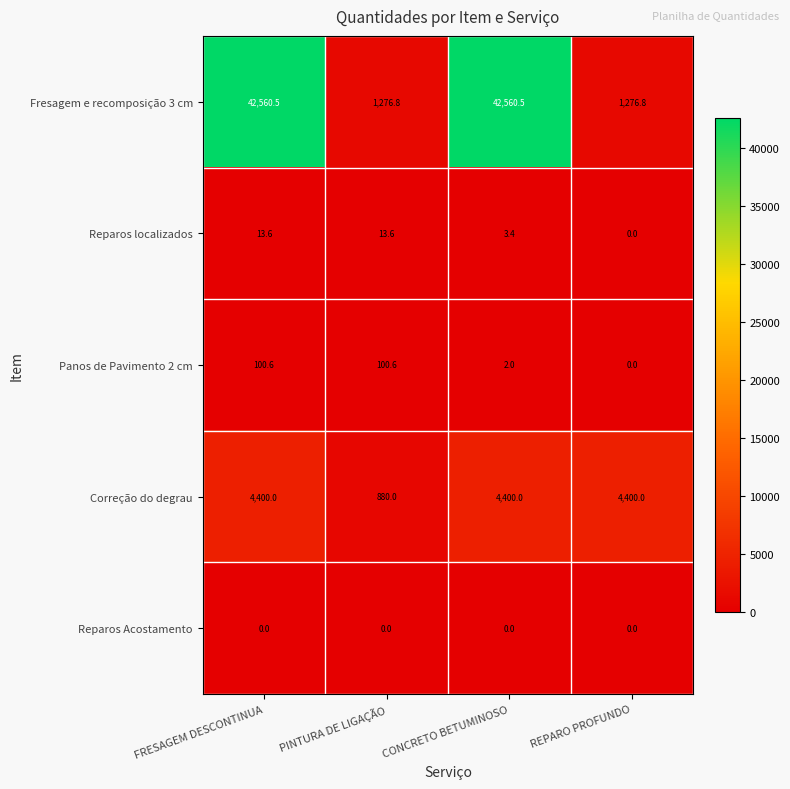

At which label does Reparos localizados reach its minimum?

REPARO PROFUNDO